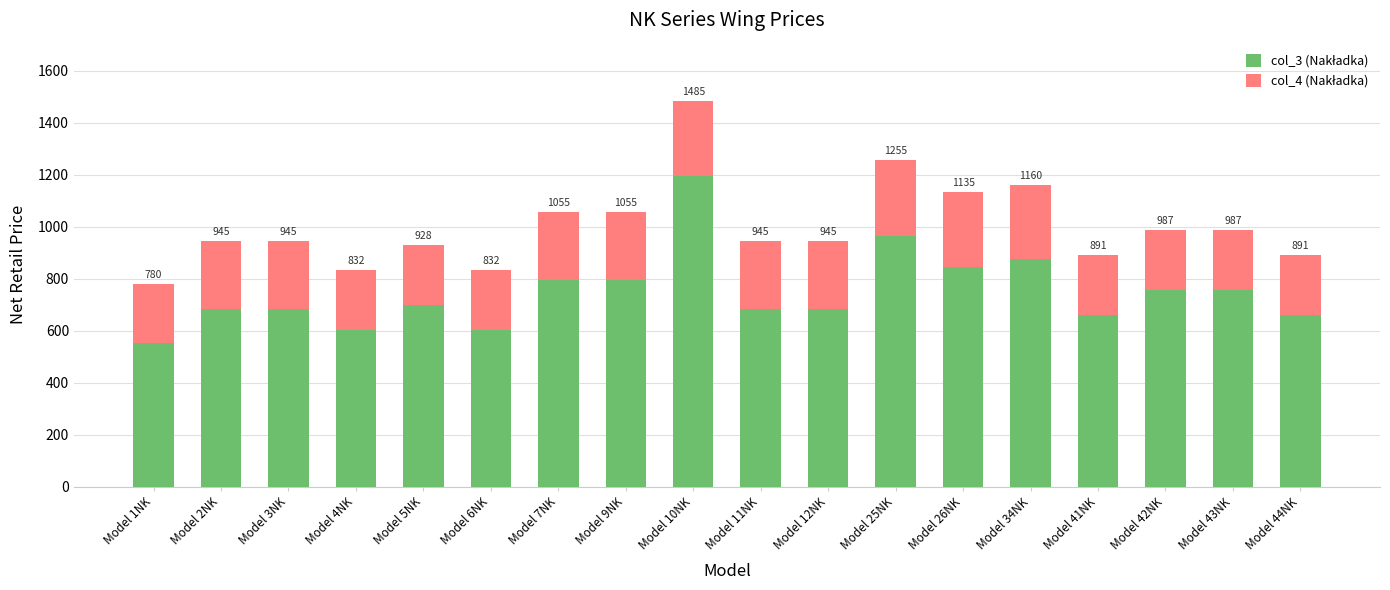

List the series in order of their overall mean, highest first.

col_3 (Nakładka), col_4 (Nakładka)